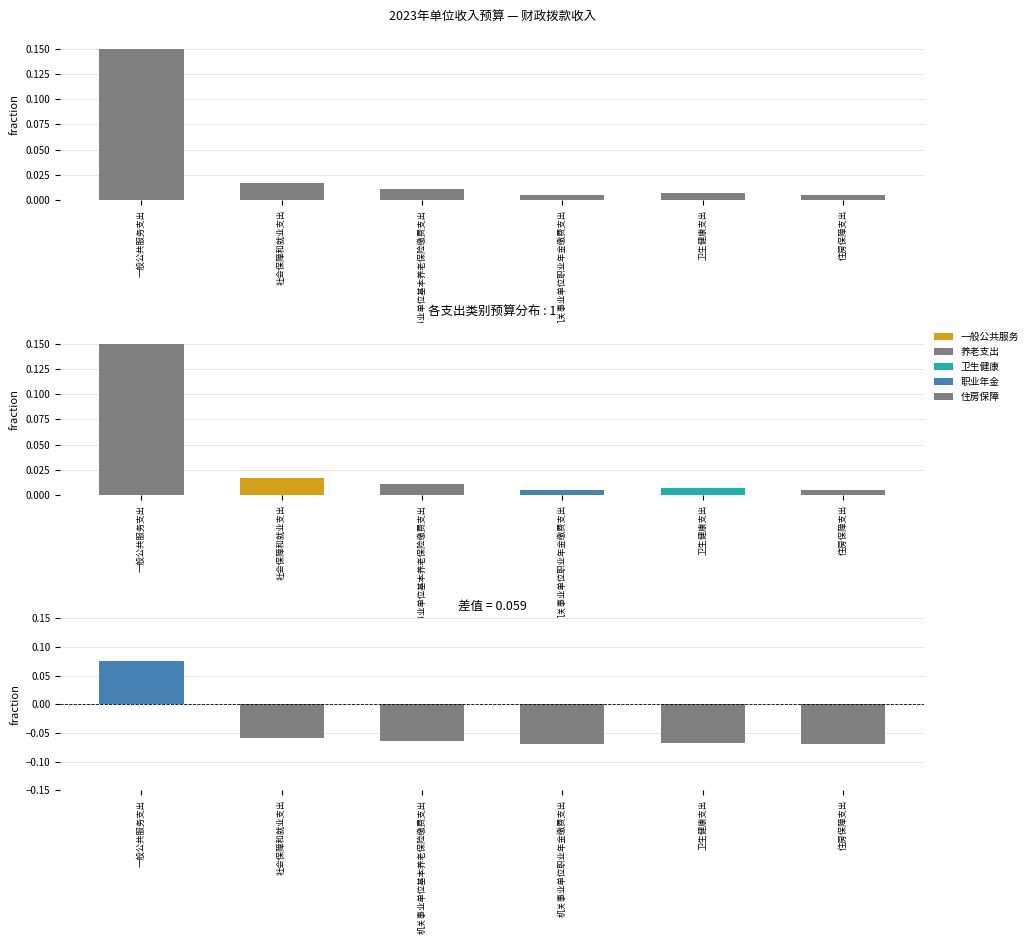

How many categories are shown in the chart?

6